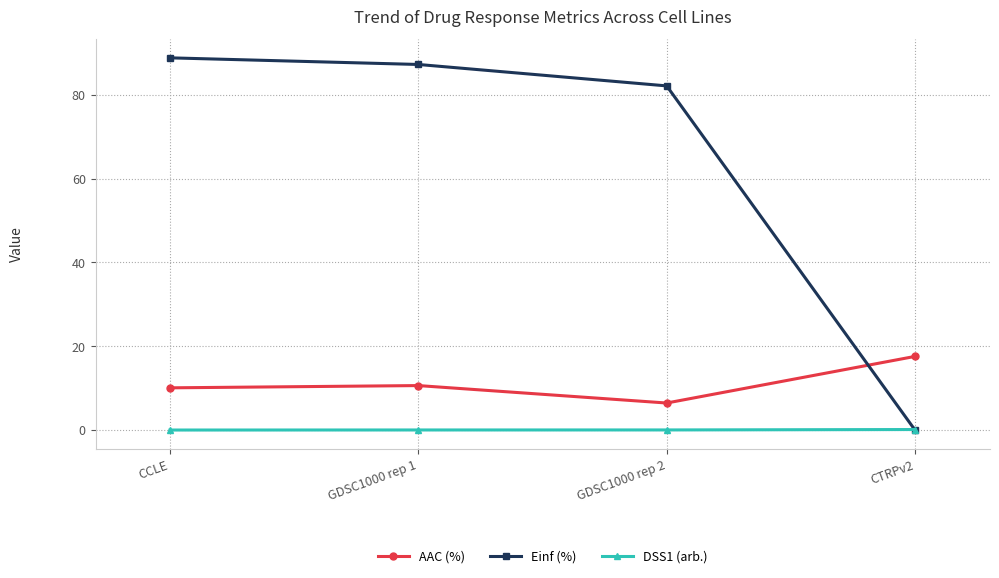

List the series in order of their peak value, lowest first.

DSS1 (arb.), AAC (%), Einf (%)